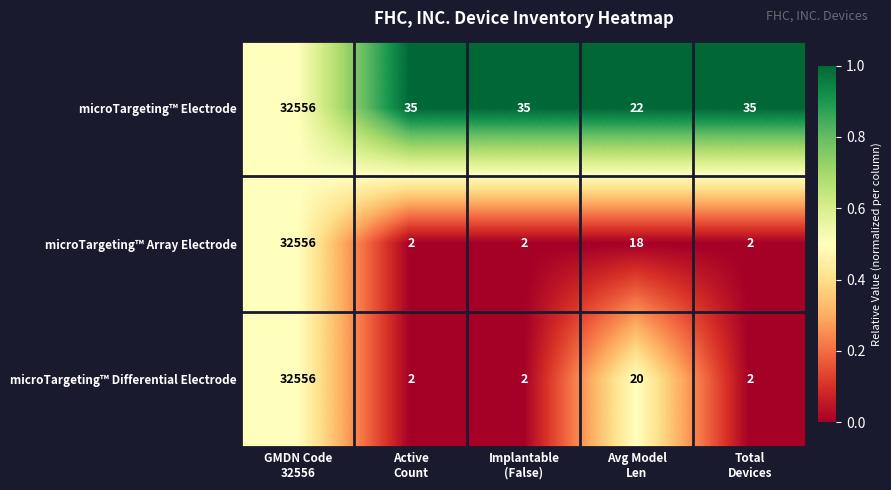

Count the number of data series in this chart.

3